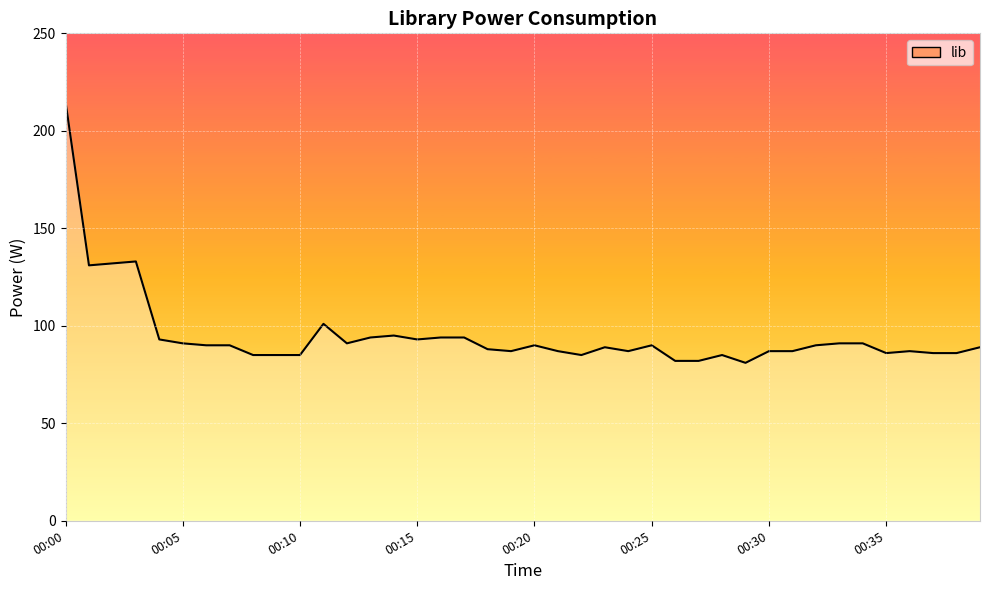

What is the smallest value displayed?

81